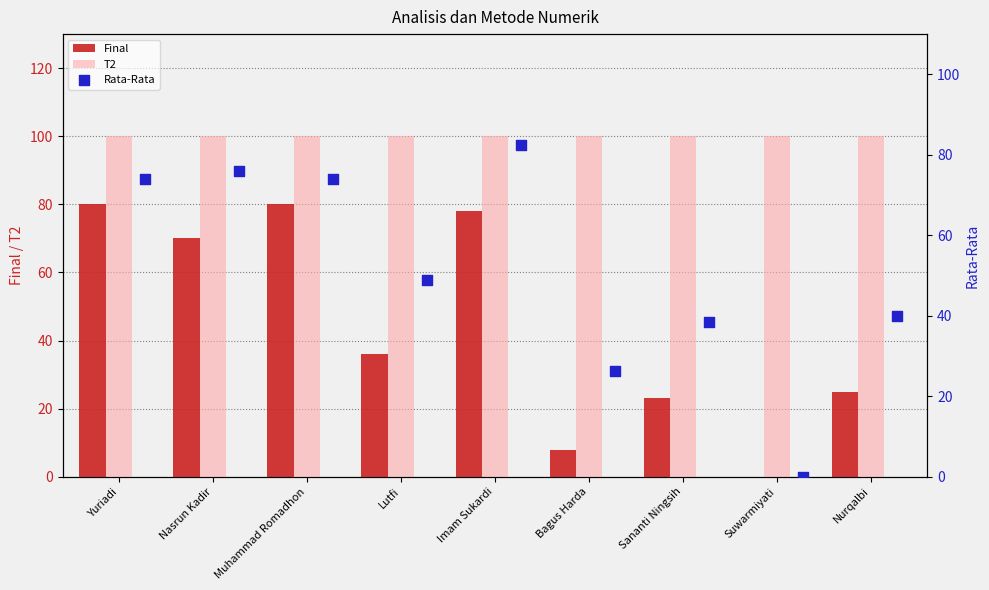

Is the value of T2 at Nurqalbi greater than the value of Final at Nasrun Kadir?

Yes